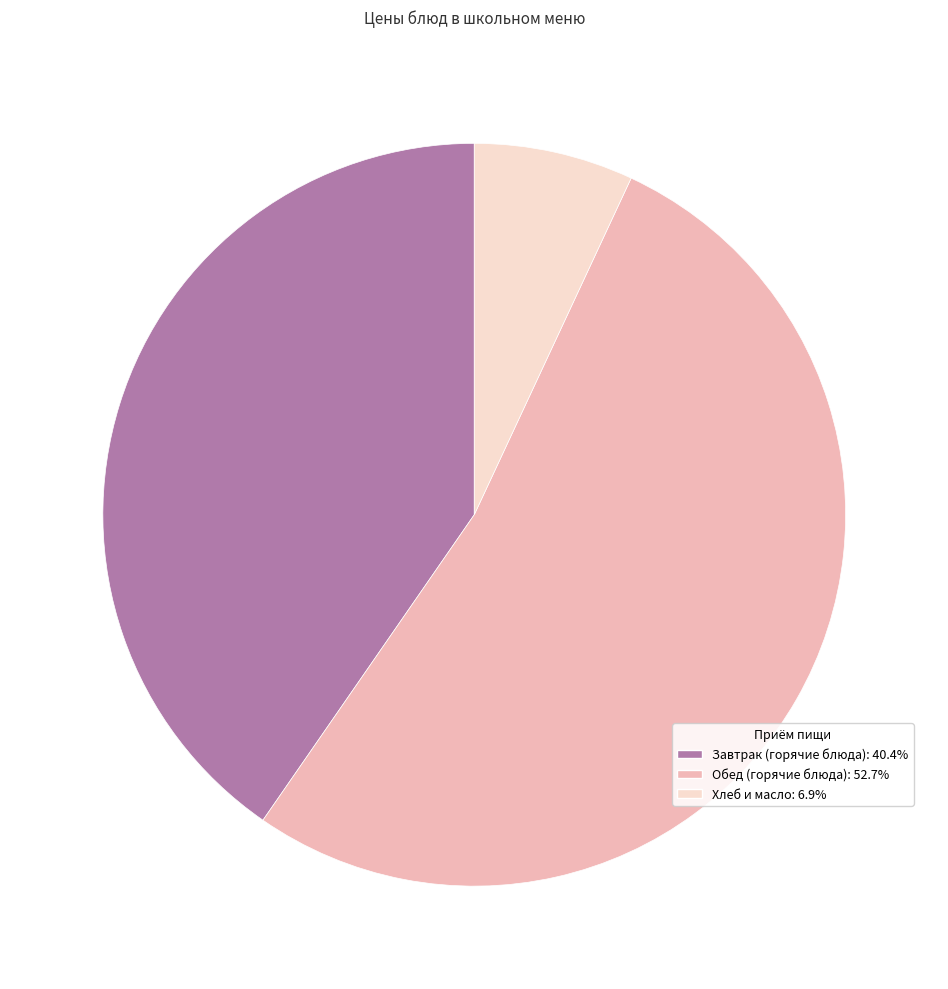

How many segments does this pie chart have?

3